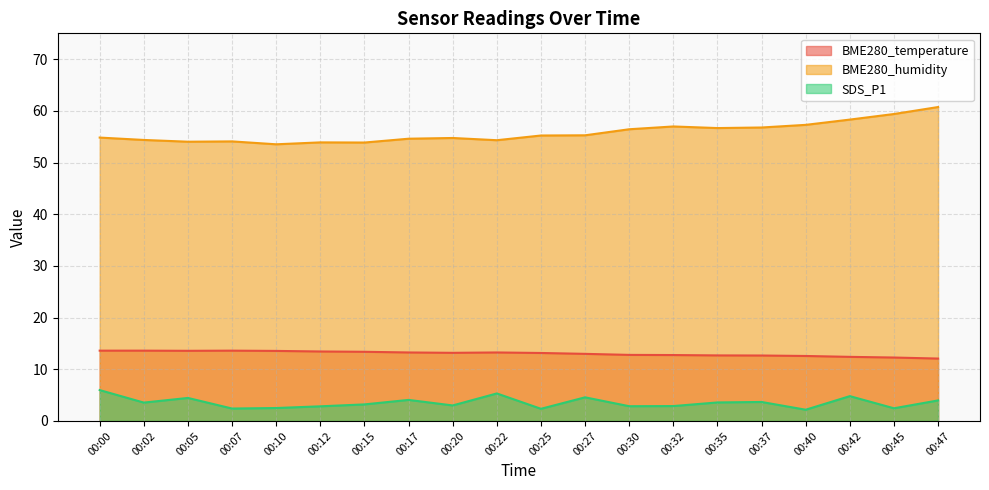

How many lines are shown in the chart?

3